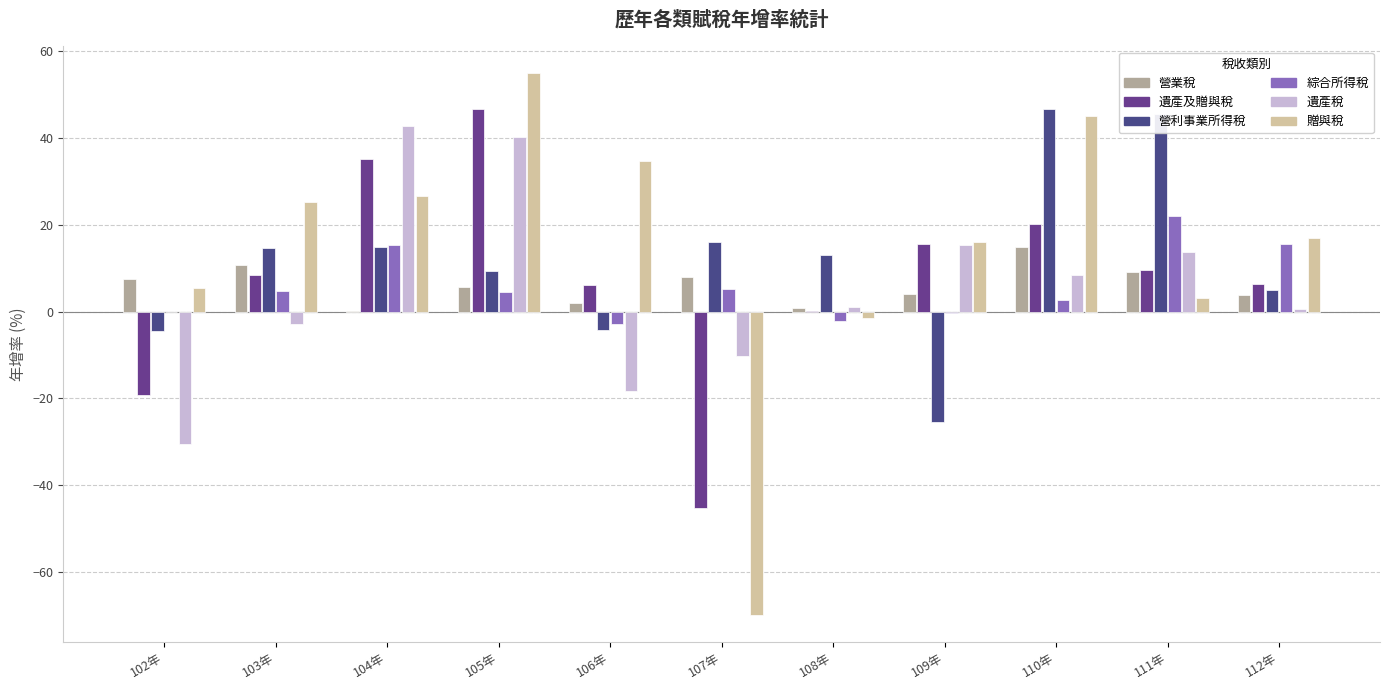

List the series in order of their peak value, highest first.

贈與稅, 遺產及贈與稅, 營利事業所得稅, 遺產稅, 綜合所得稅, 營業稅